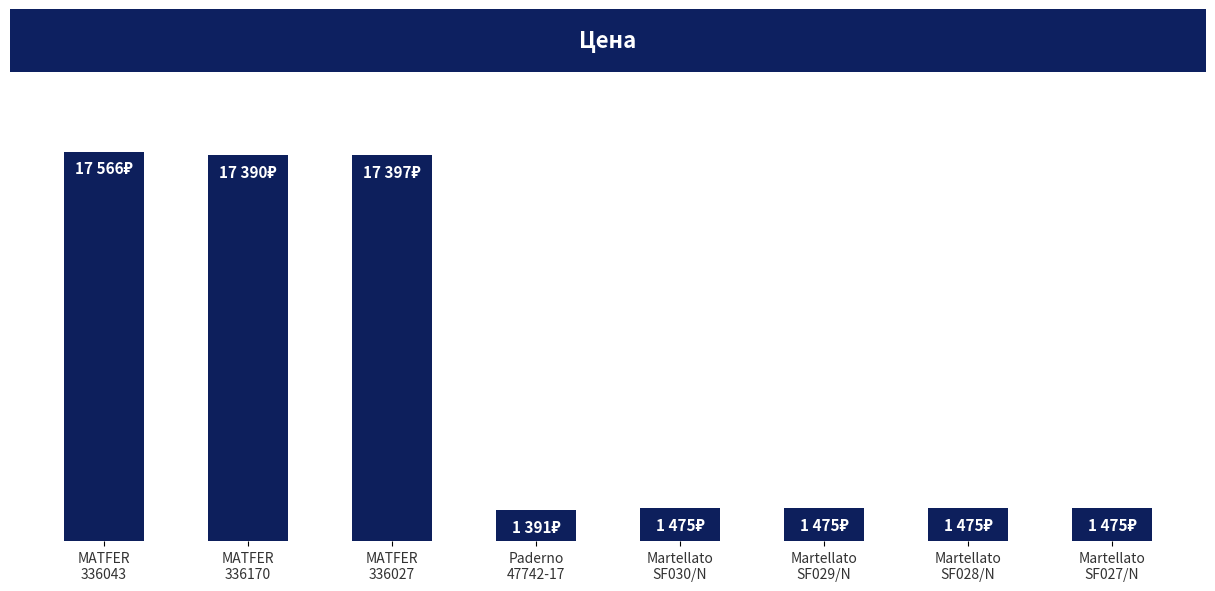

Are the bars horizontal?

No